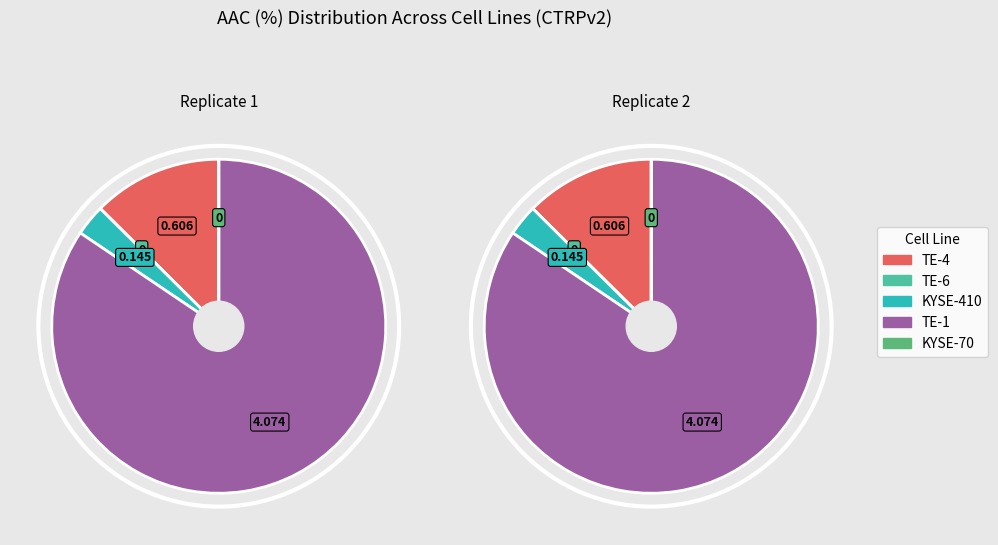

The TE-1 slice represents 93% of the pie. True or false?

False